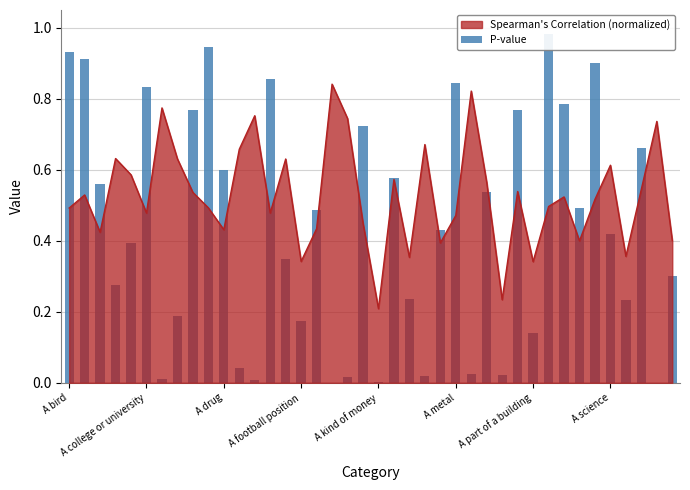

Reading left to right, transcribe all the data shown in this chart.

0.9	0.9	0.6	0.3	0.4	0.8	0.0	0.2	0.8	0.9	0.6	0.0	0.0	0.9	0.3	0.2	0.5	0.0	0.0	0.7	0.0	0.6	0.2	0.0	0.4	0.8	0.0	0.5	0.0	0.8	0.1	1.0	0.8	0.5	0.9	0.4	0.2	0.7	0.0	0.3